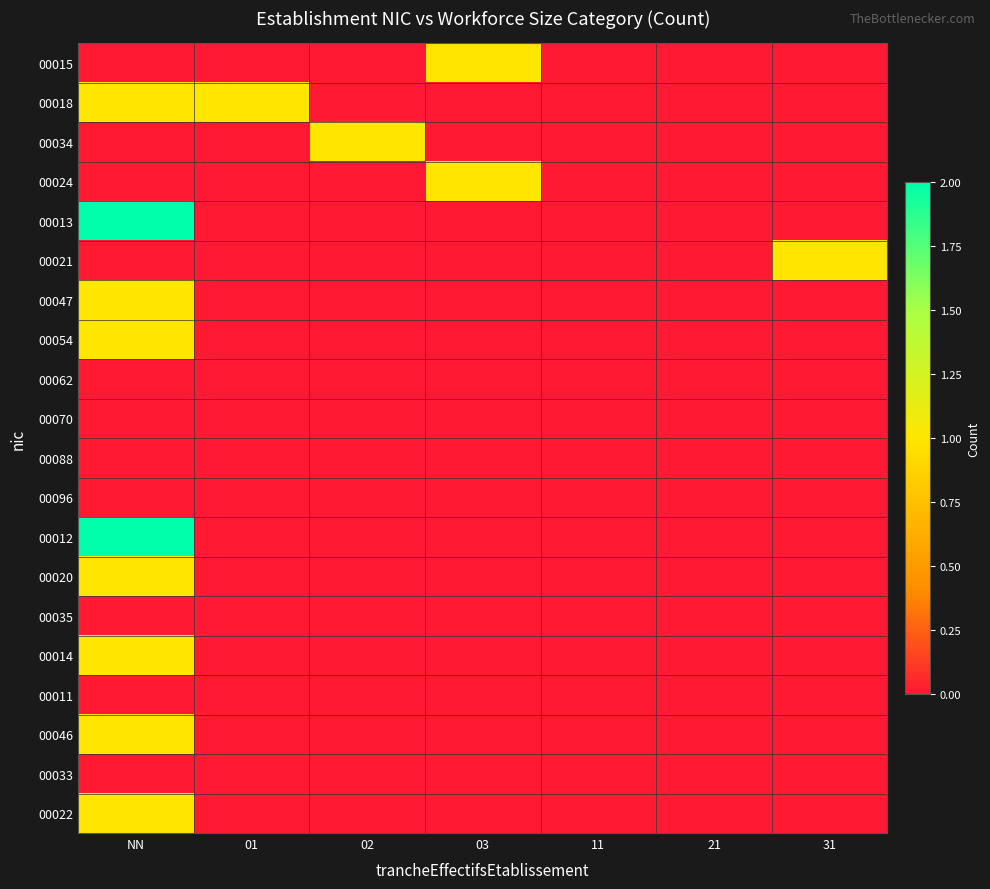

At 31, list the series in order from largest to smallest.

00021, 00015, 00018, 00034, 00024, 00013, 00047, 00054, 00062, 00070, 00088, 00096, 00012, 00020, 00035, 00014, 00011, 00046, 00033, 00022